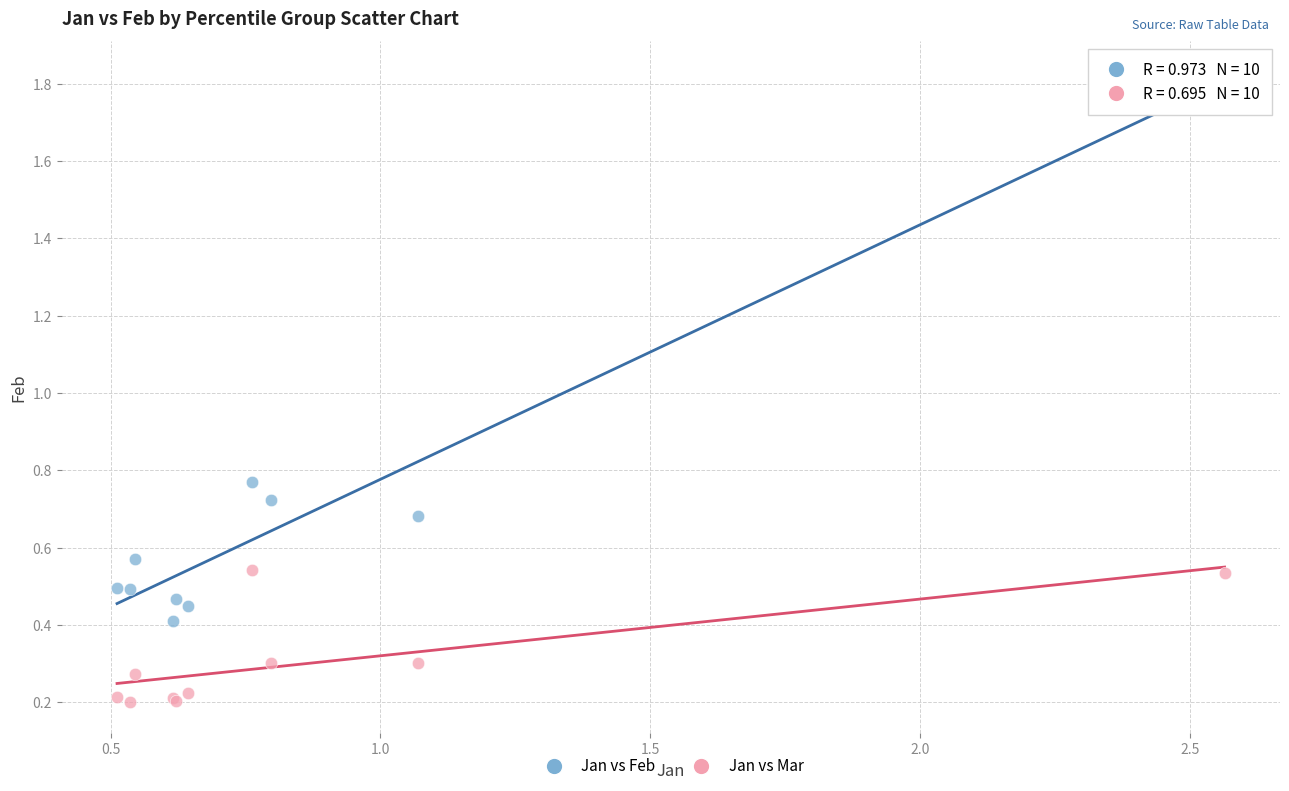

Which series reaches the minimum Y coordinate?

Jan vs Mar